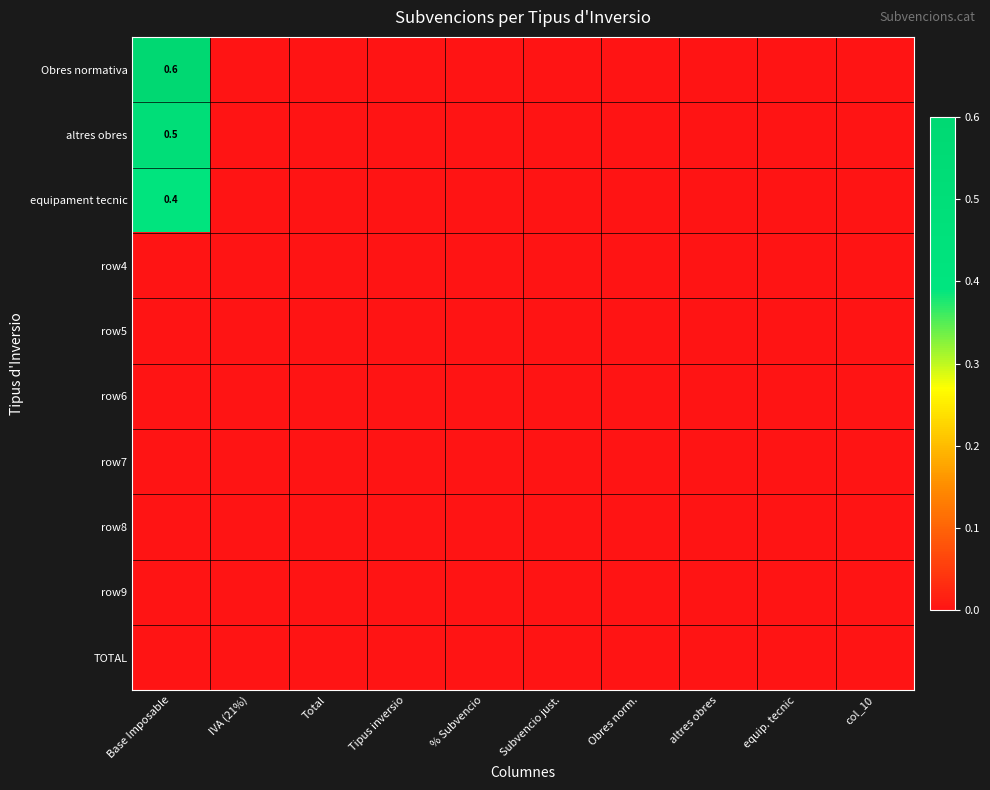

How many data points in Obres normativa are above 0?

1